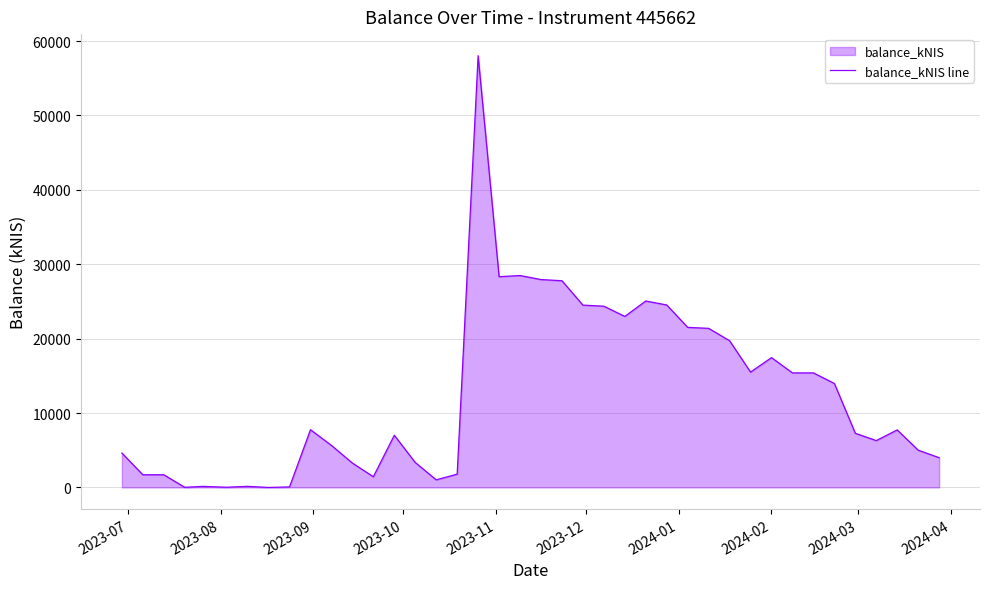

What is the greatest value displayed?

58032.6